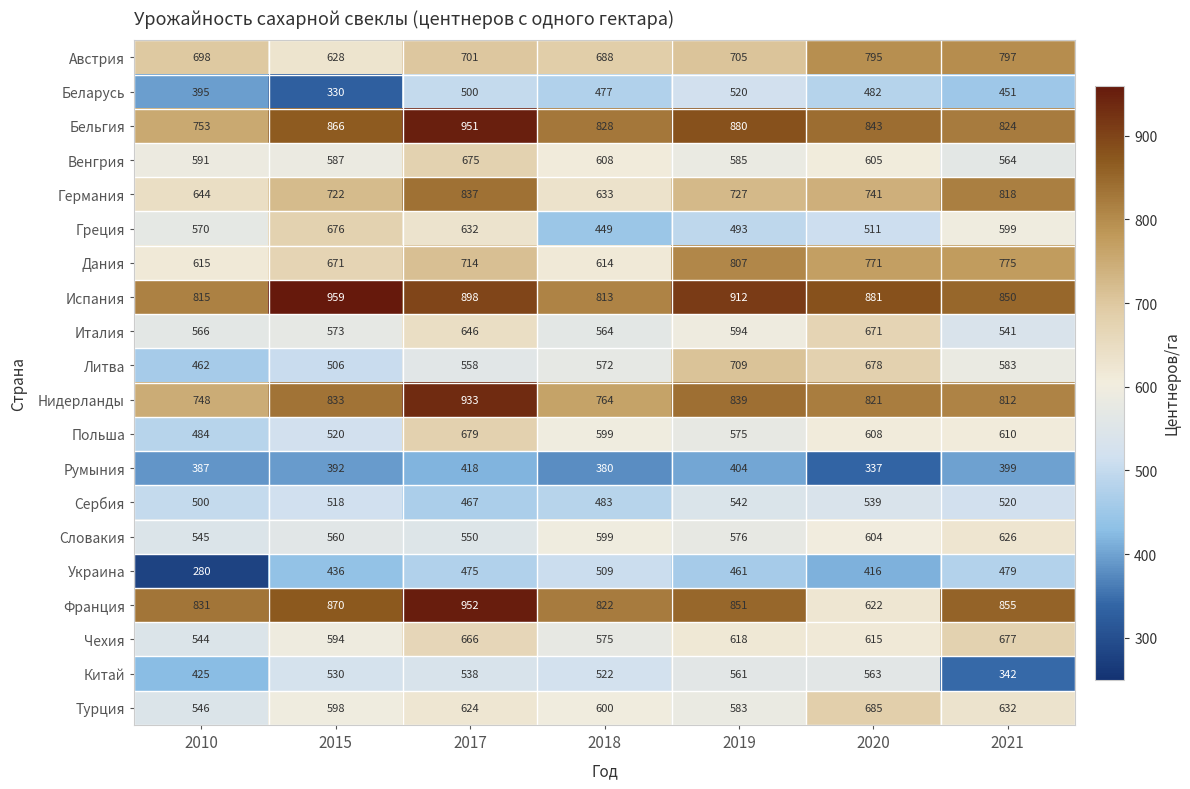

What is the difference between the maximum and minimum values in the Греция series?

227